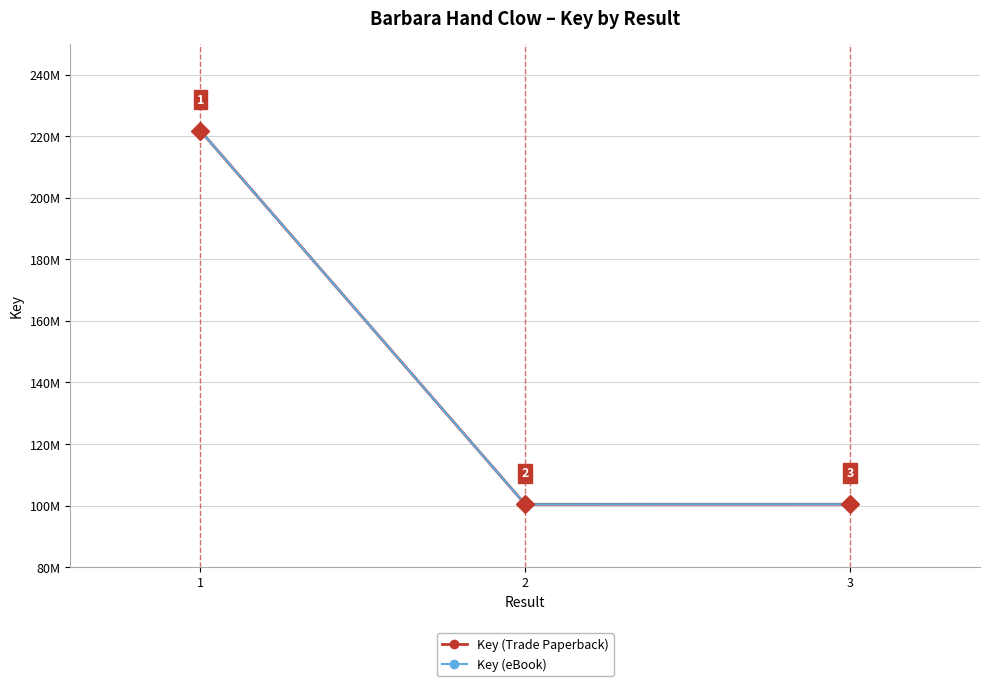

Reading left to right, extract all data points from this chart.

Key (Trade Paperback): 1=221806336	2=100421143	3=100437520
Key (eBook): 1=221806336	2=100421143	3=100437520